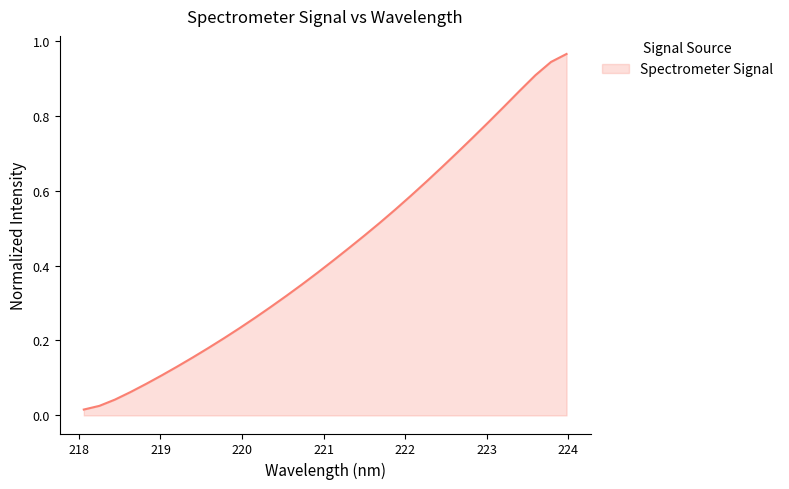

What is the average value?

0.4